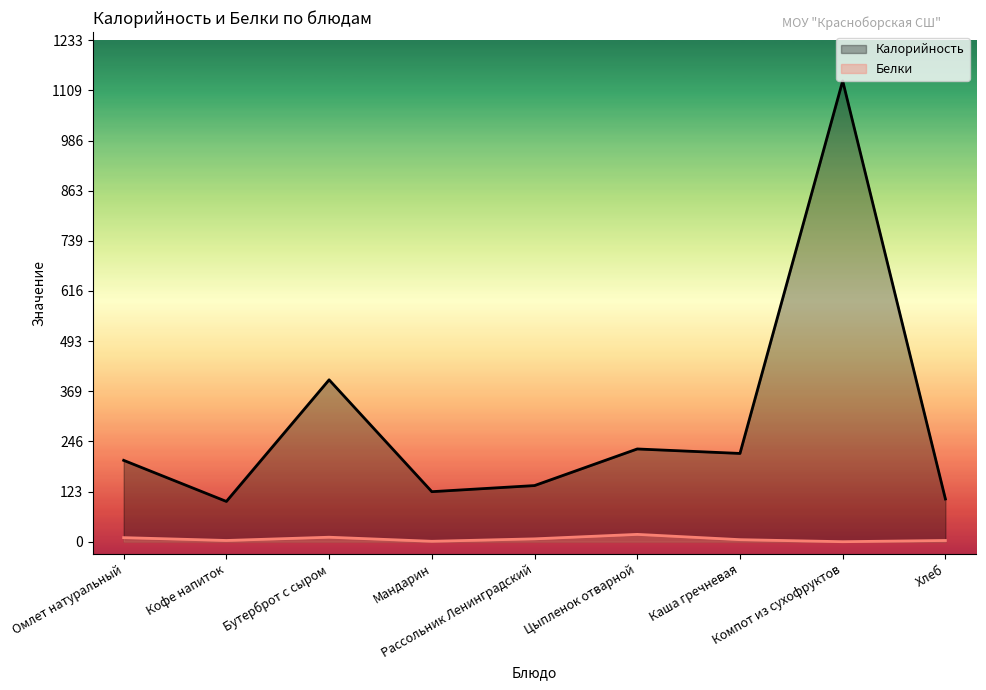

Which has a higher value, Хлеб or Бутерброт с сыром?

Бутерброт с сыром